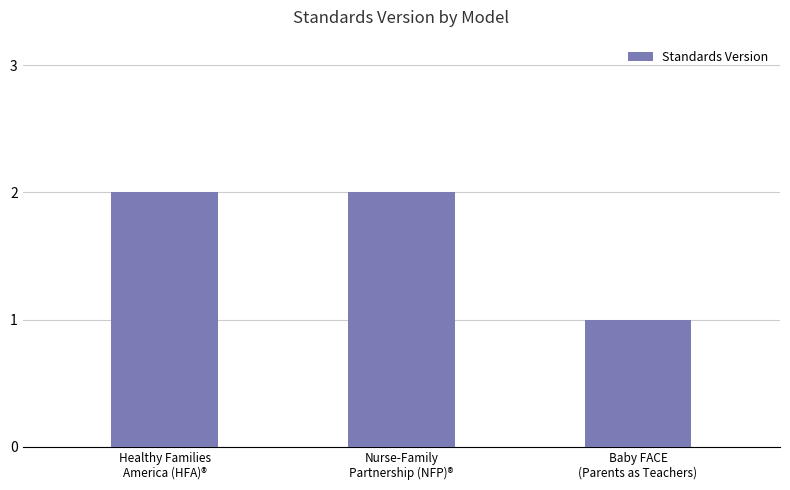

How many bars are there in total?

3